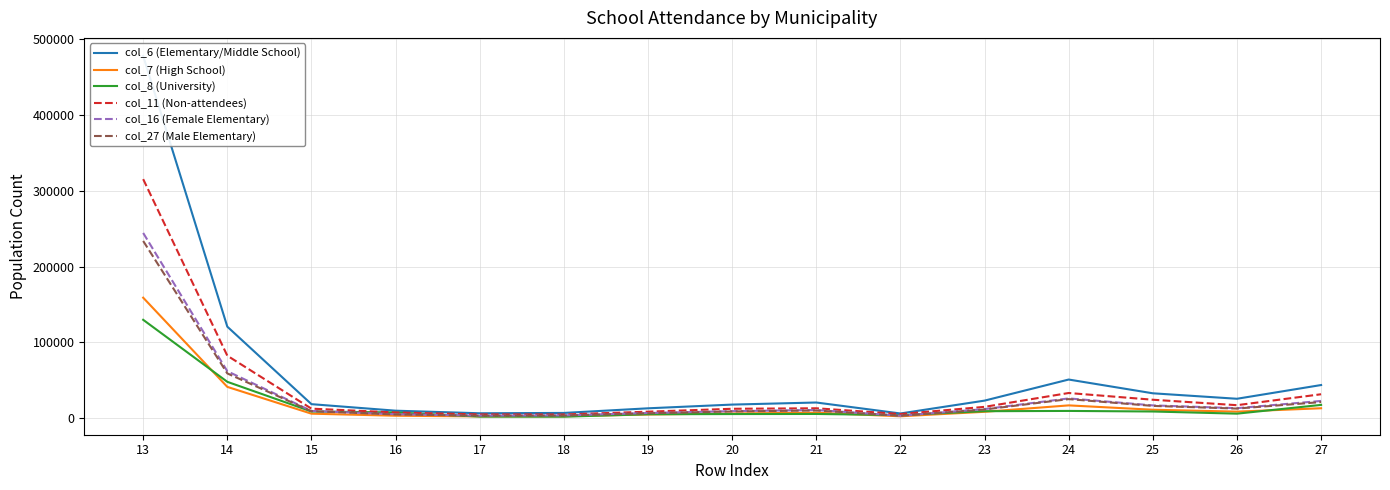

What are all the series names shown in the legend?

col_6 (Elementary/Middle School), col_7 (High School), col_8 (University), col_11 (Non-attendees), col_16 (Female Elementary), col_27 (Male Elementary)